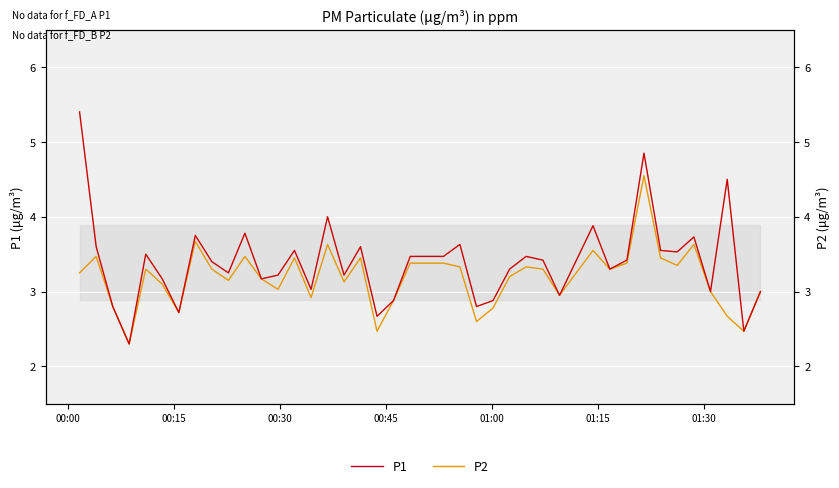

What are all the series names shown in the legend?

P1, P2